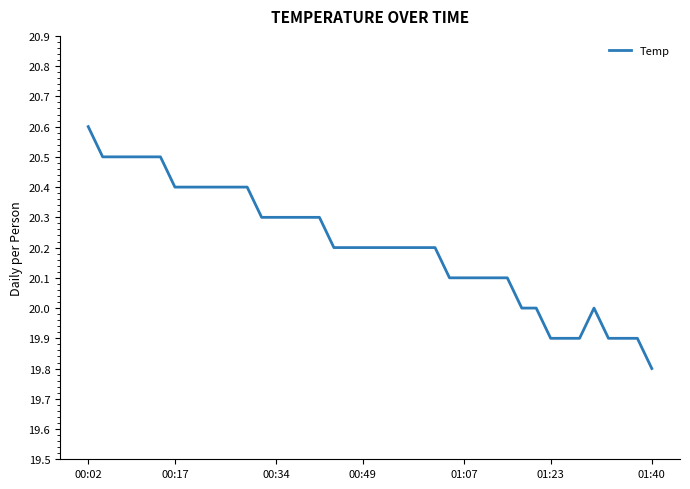

What is the smallest value displayed?

19.8